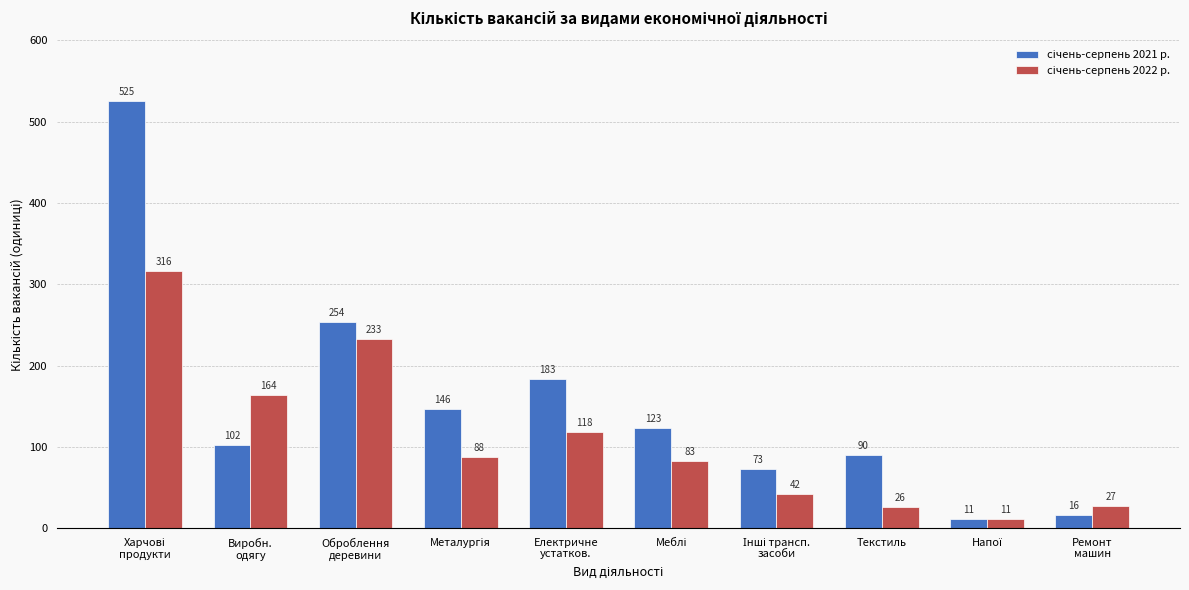

What is the spread (max minus min) of values at Текстиль?

64